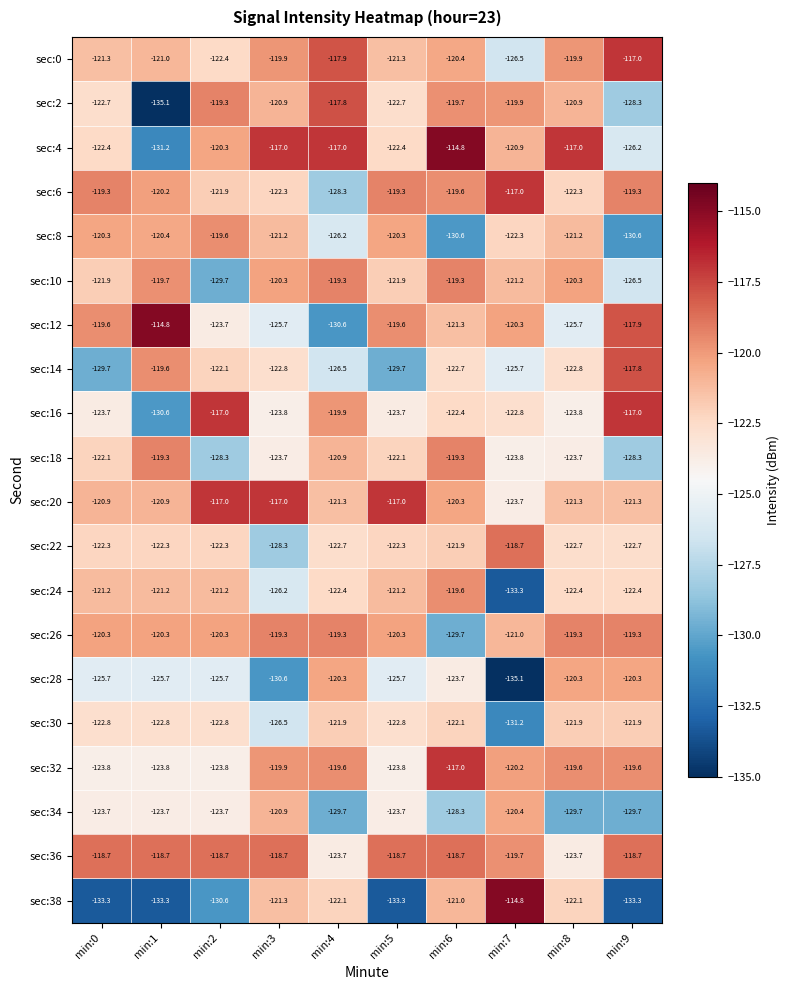

What is the highest value of the sec:6 series?

-117.0